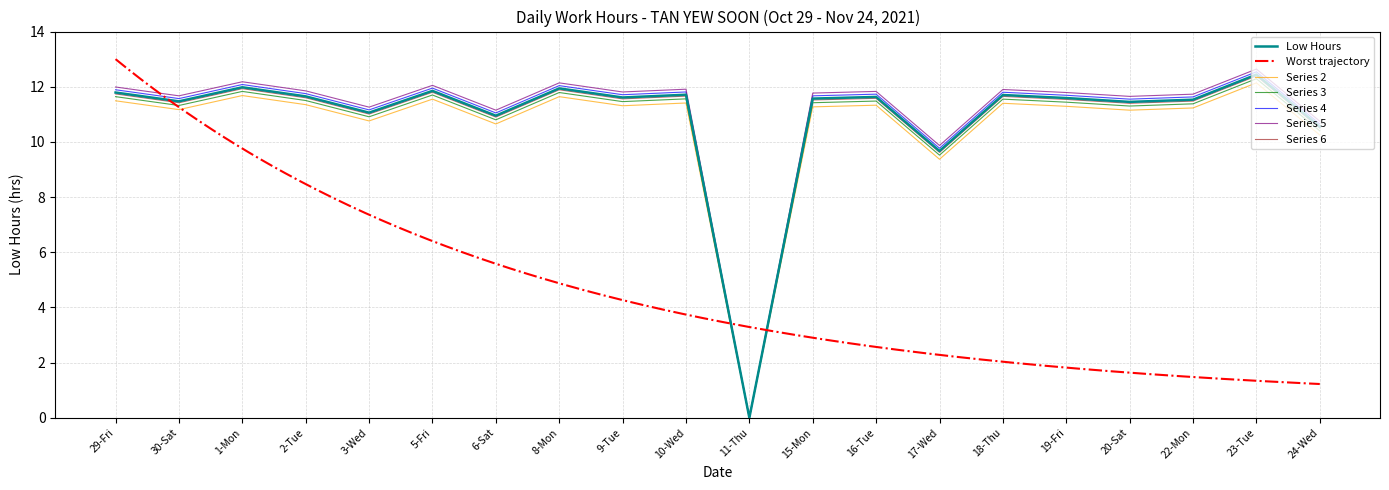

What is the approximate value at 6-Sat?

10.9